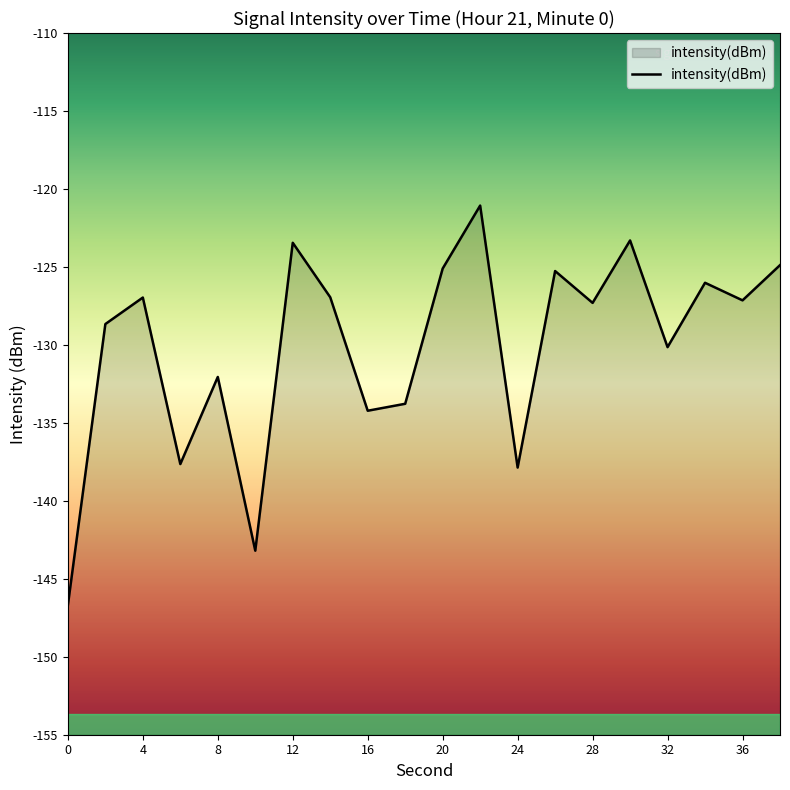

Where is the first local maximum?

4